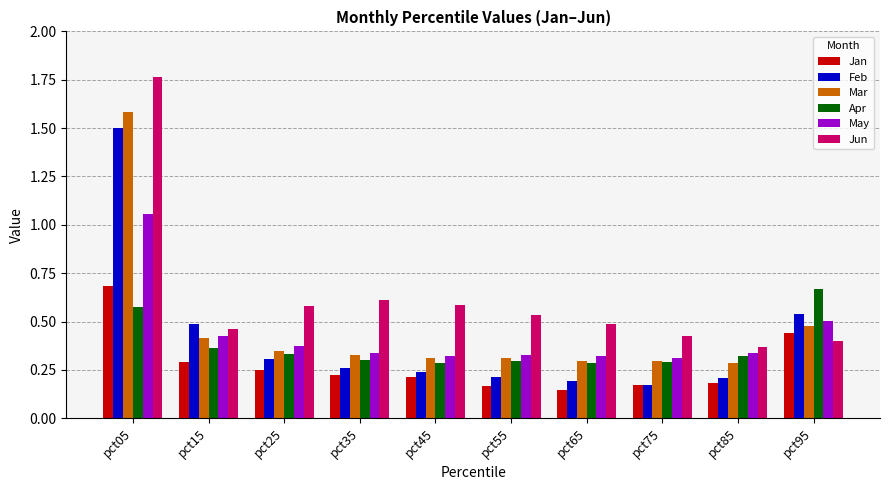

What is the sum of all May values?

4.3